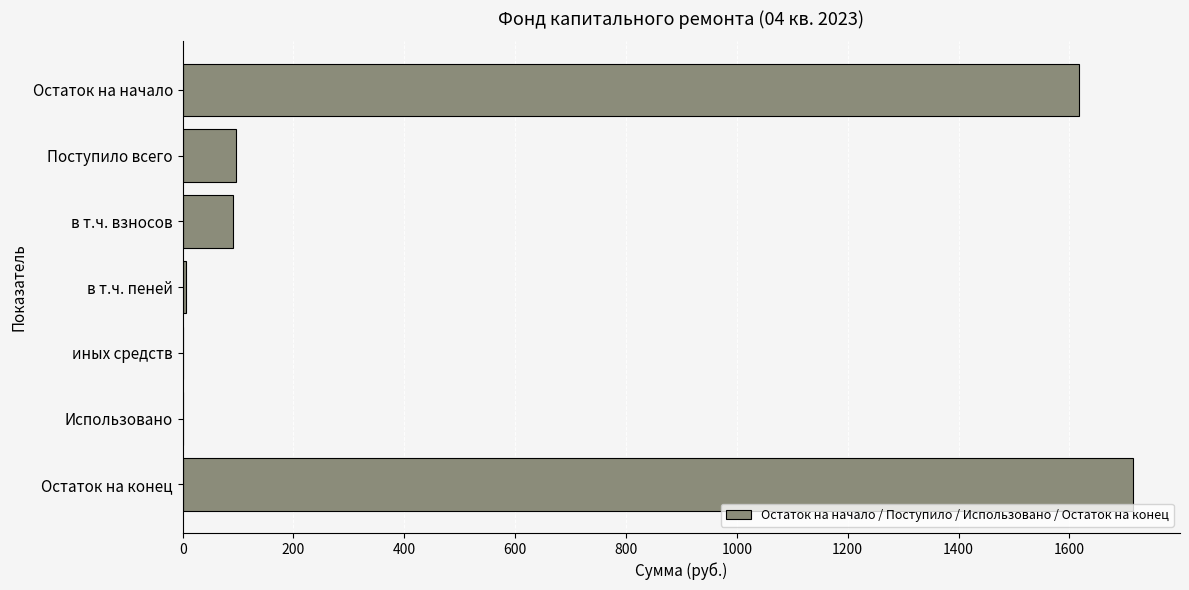

At which category does the chart reach its peak across all series?

Остаток на конец